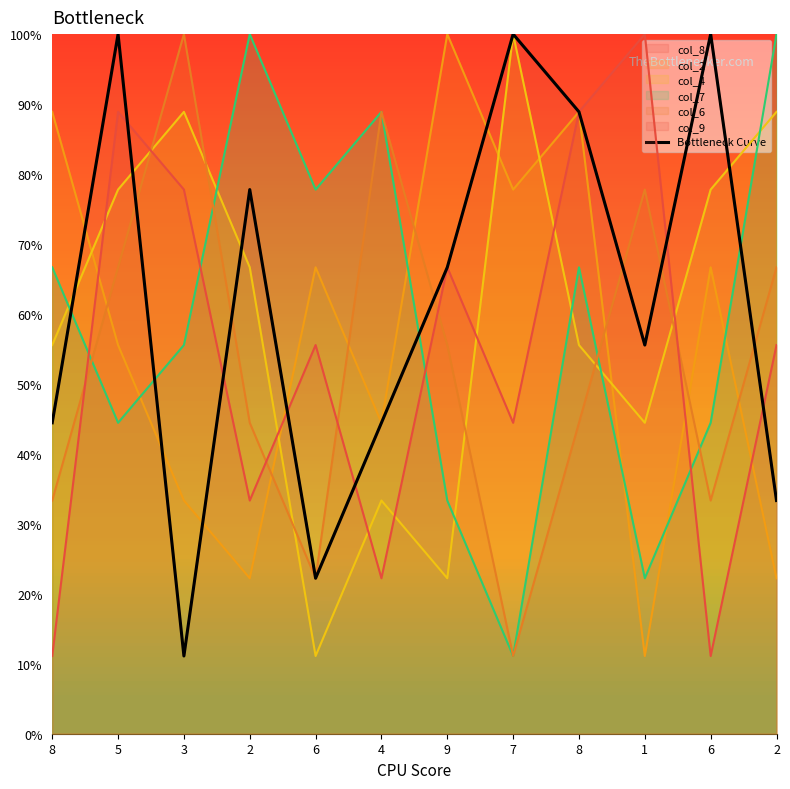

What is the change in value from 8 to 2?

+33.3